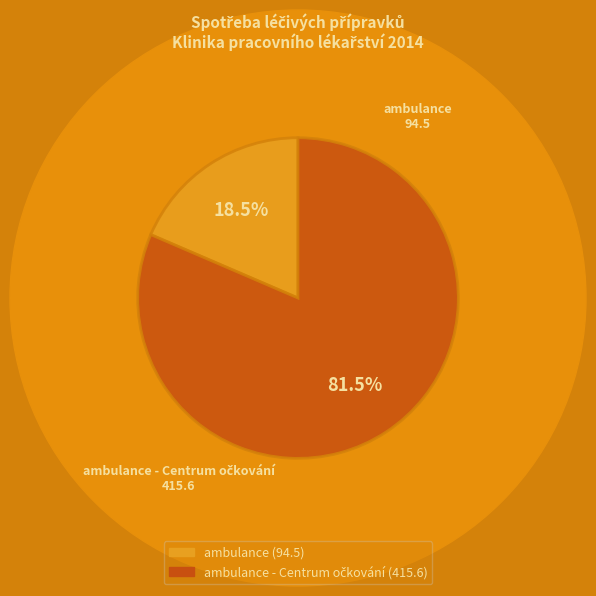

To the nearest percent, what is the difference between the largest and smallest slice percentages?

63%